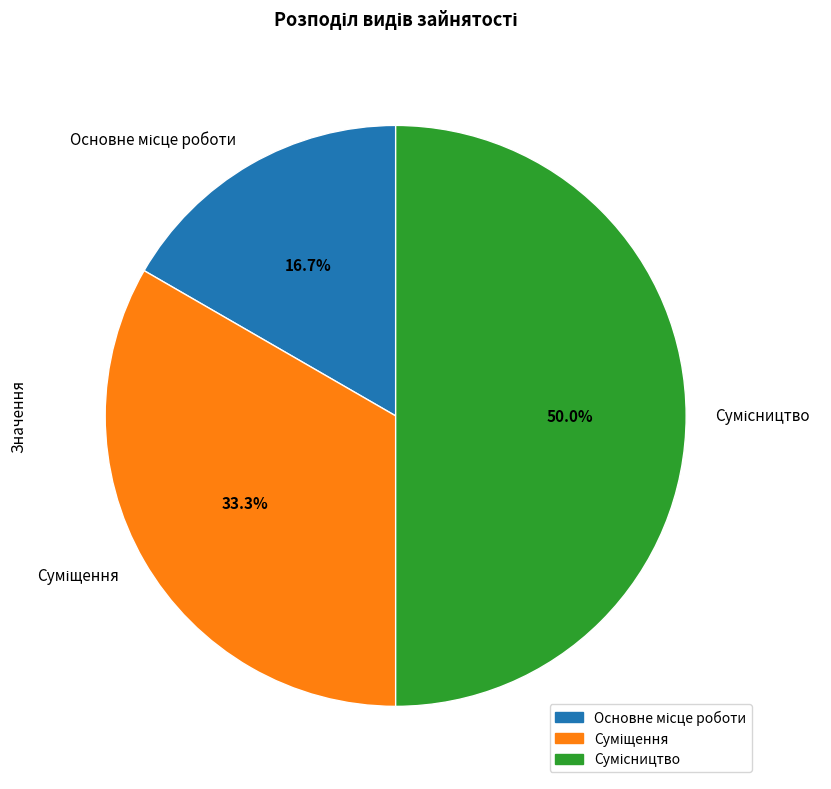

What is the ratio of the value at Суміщення to the value at Сумісництво?

0.7